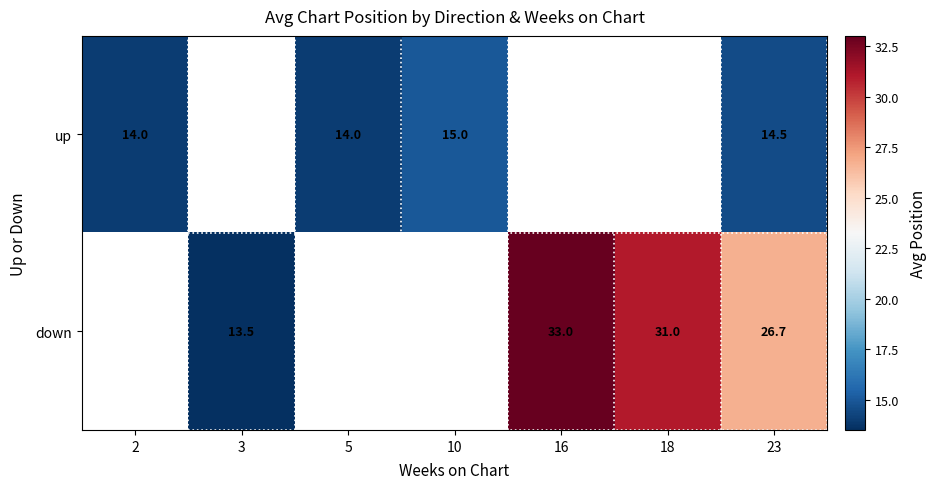

True or false: up has a value of 22.6 at 2.

False